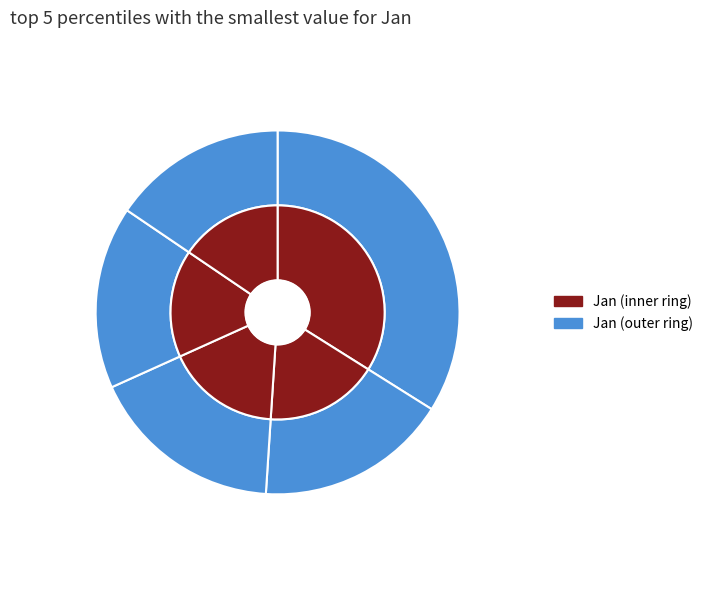

True or false: pct45 accounts for 9% of the total.

False